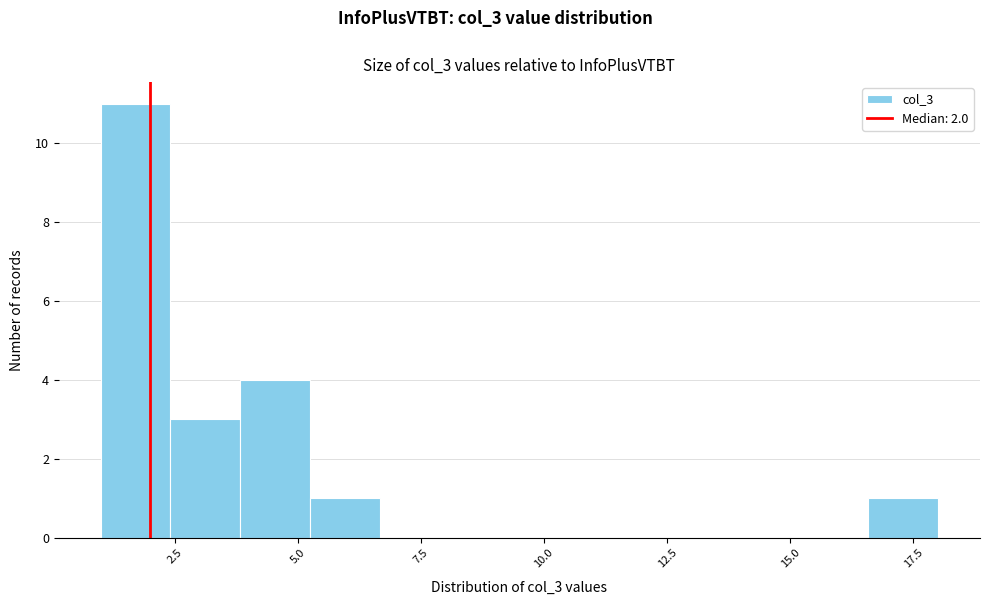

Around what value on the x-axis is the tallest bar? Give the approximate position of its centre, as read against the axis.

1.5